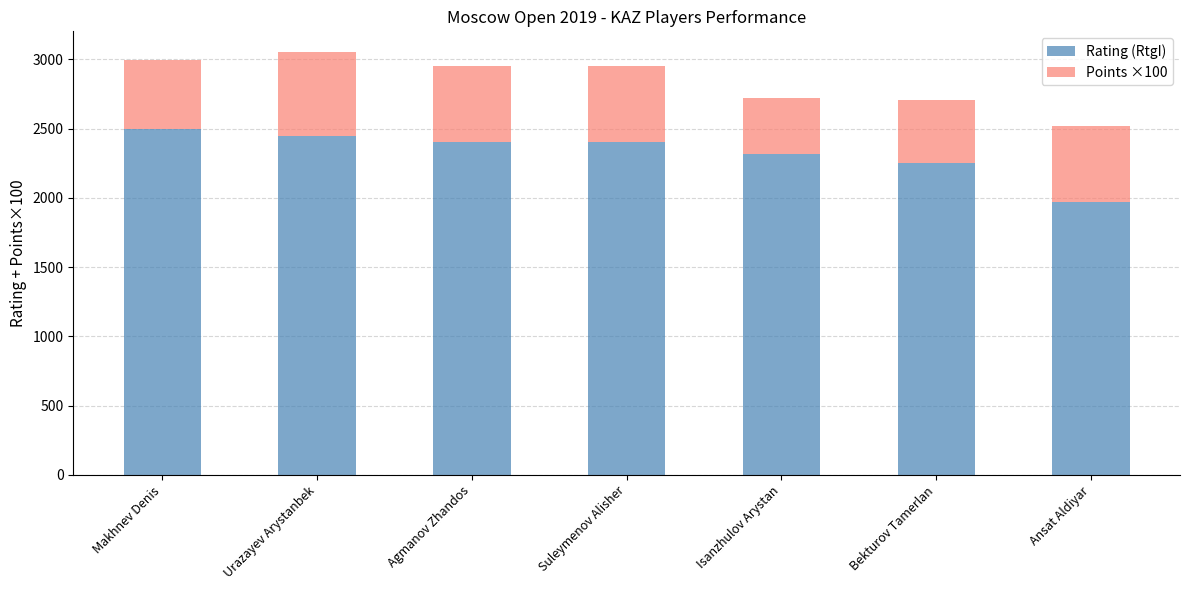

True or false: Rating (RtgI) has a value of 2405 at Agmanov Zhandos.

True